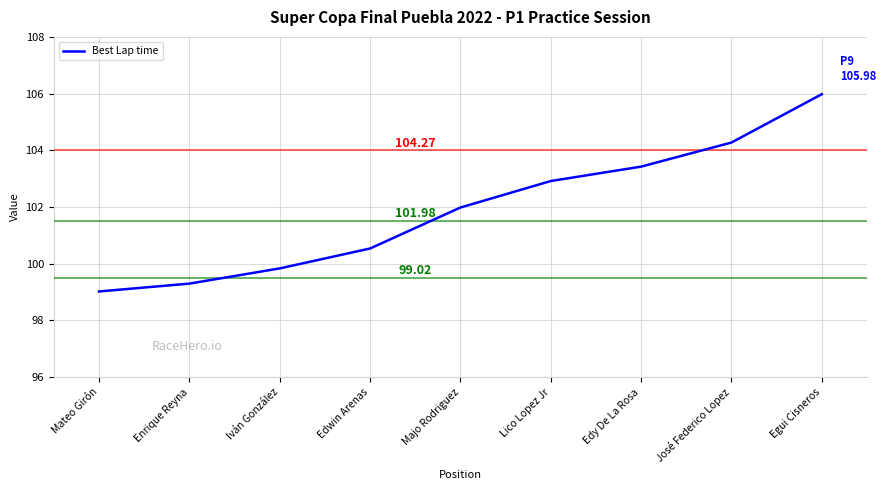

Does the chart have visible grid lines?

Yes